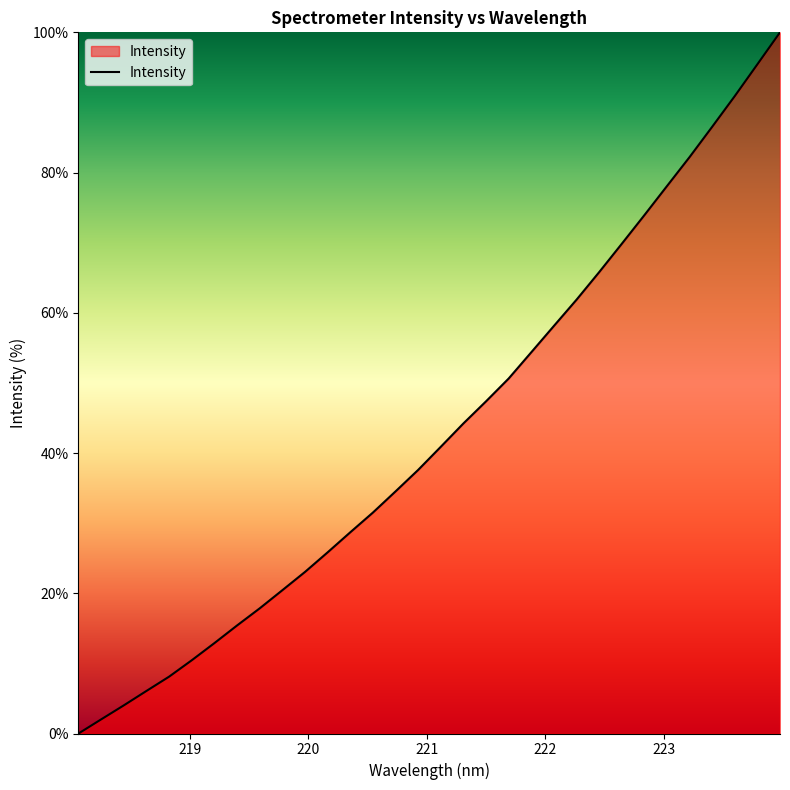

What is the maximum value shown in the chart?

100.0